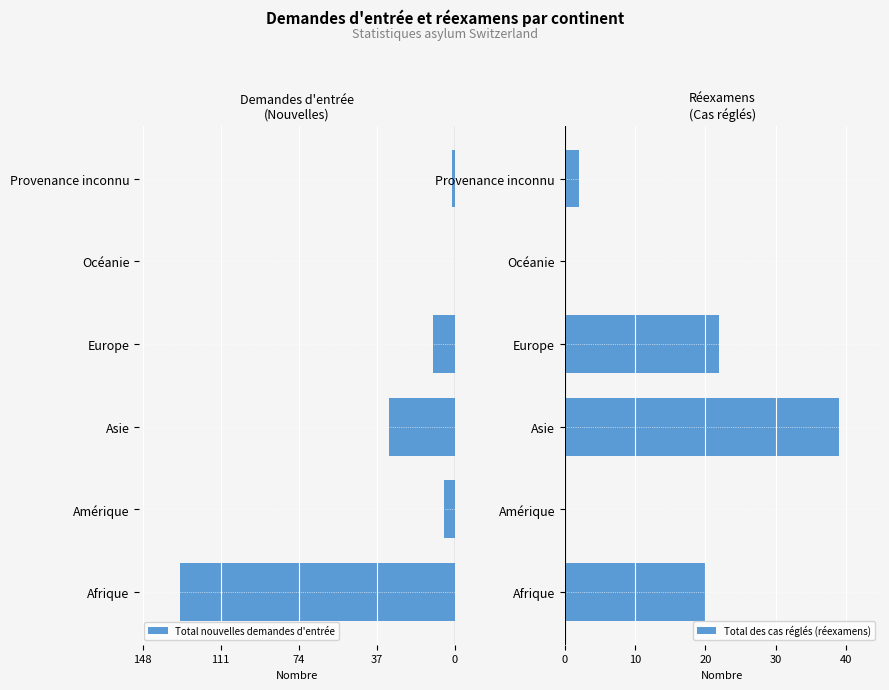

How many bars are there in total?

12